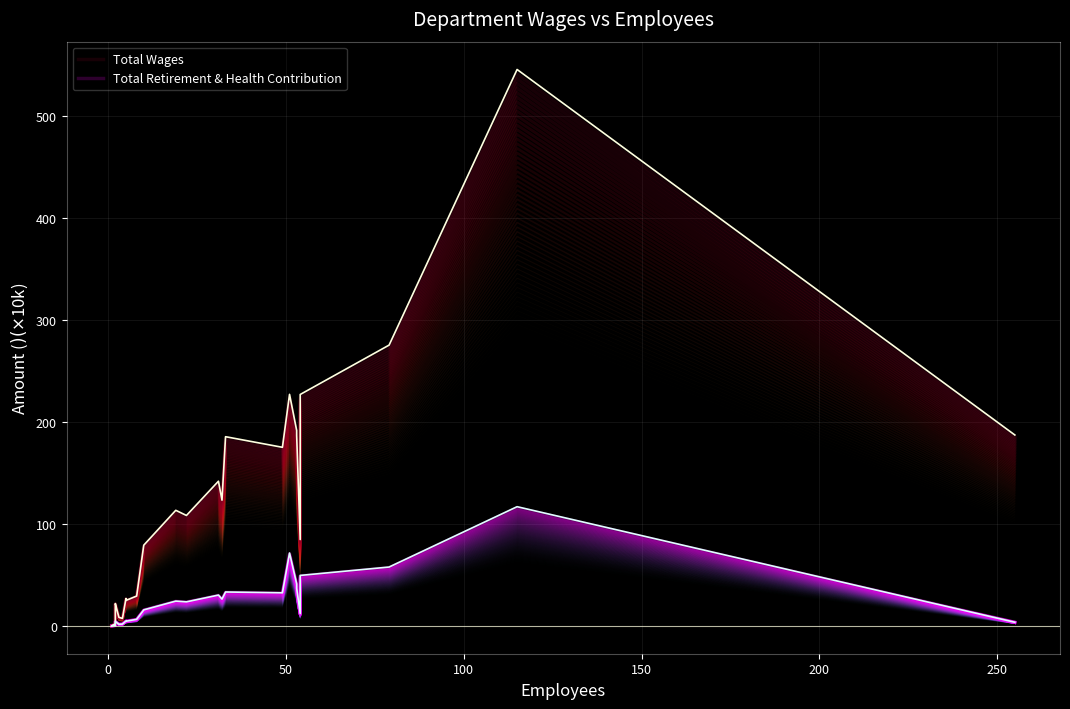

What is the average value of the Total Retirement & Health Contribution series?

24.8